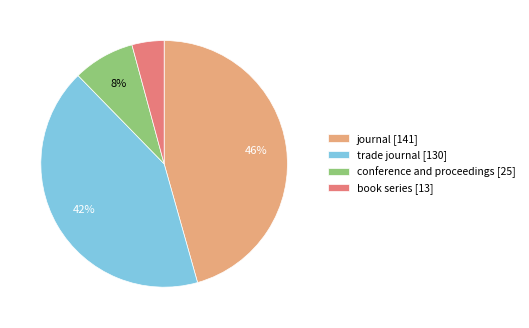

The journal slice represents 40% of the pie. True or false?

False